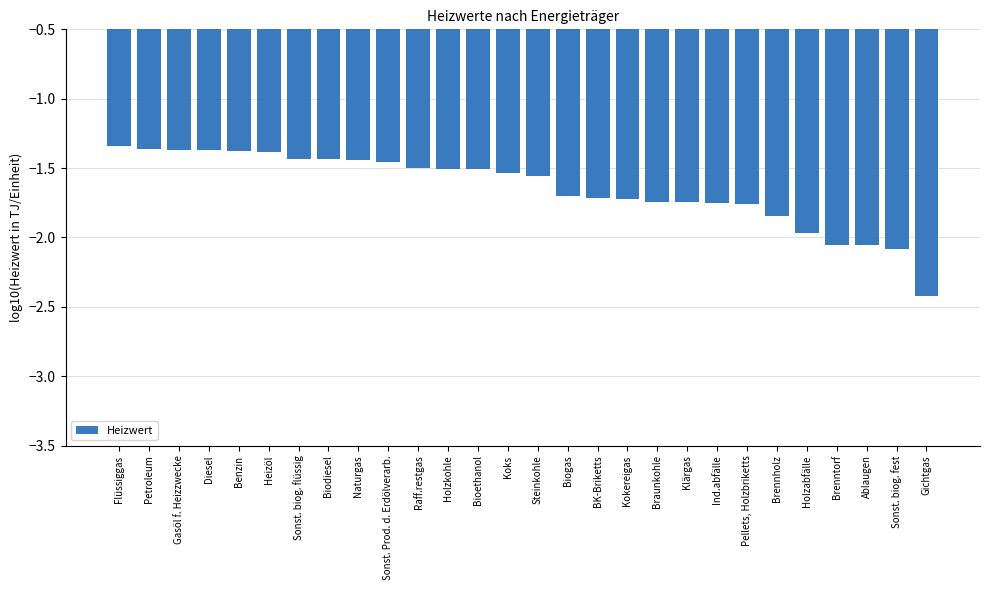

The chart shows a value of -2.1 at Ablaugen. True or false?

True